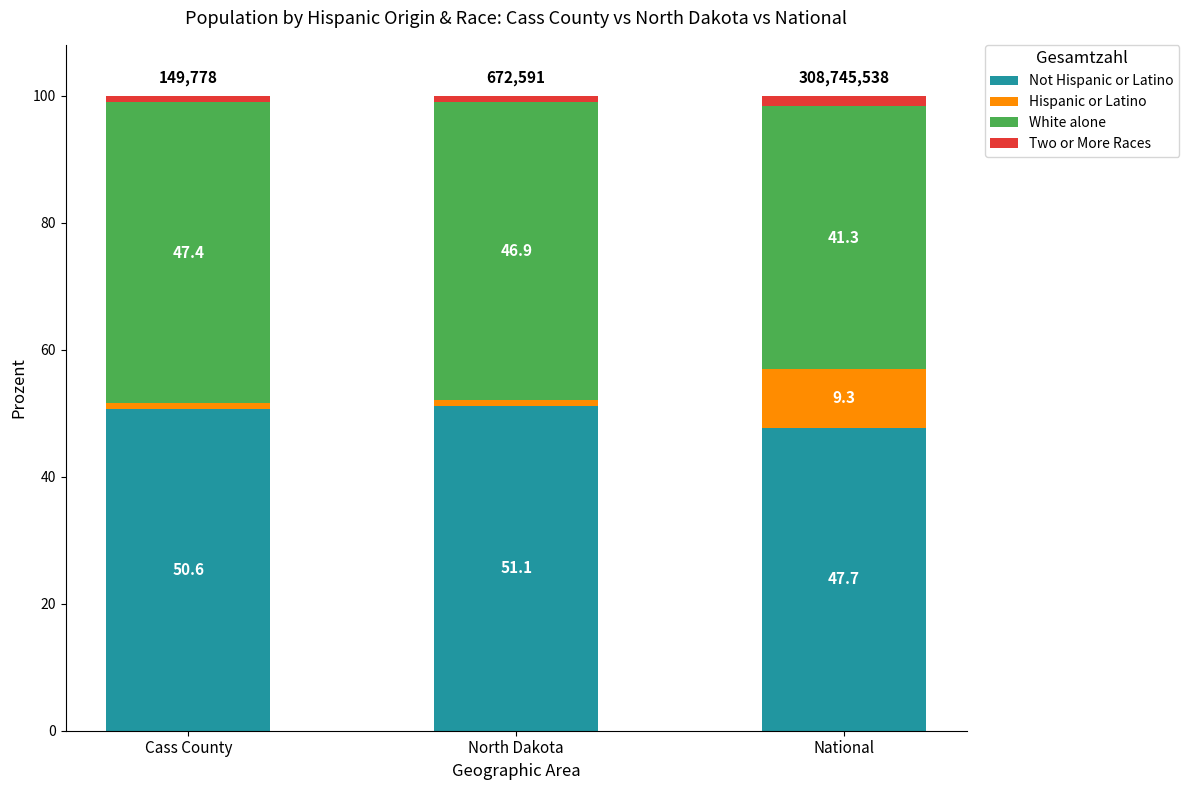

Does the chart contain stacked bars?

Yes